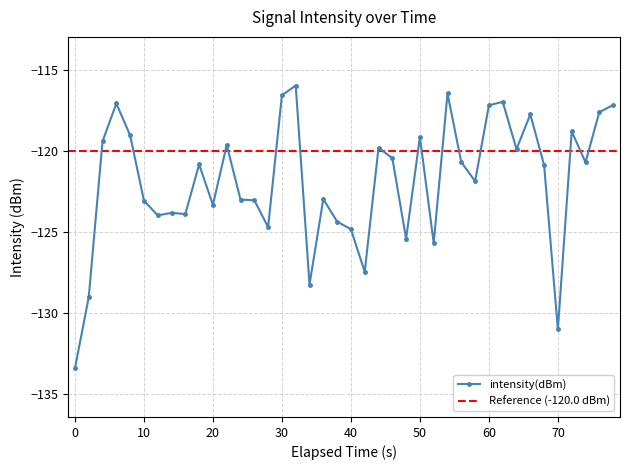

The value of intensity(dBm) at 0 is -54.4. True or false?

False